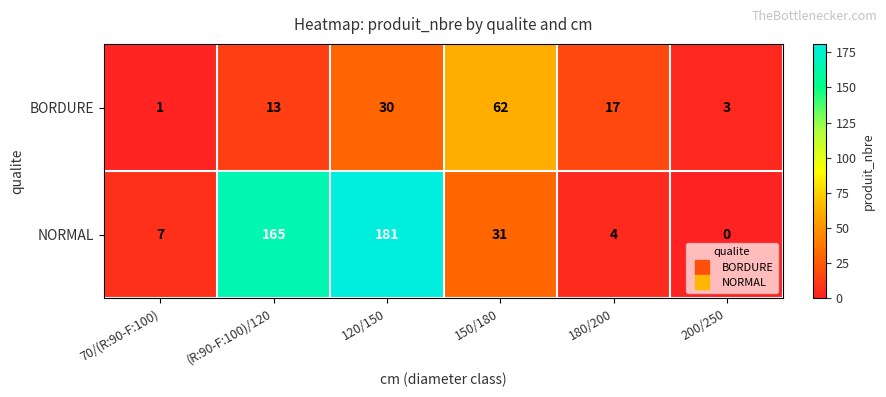

Reading left to right, list all the values displayed in this chart.

BORDURE: 1	13	30	62	17	3
NORMAL: 7	165	181	31	4	0